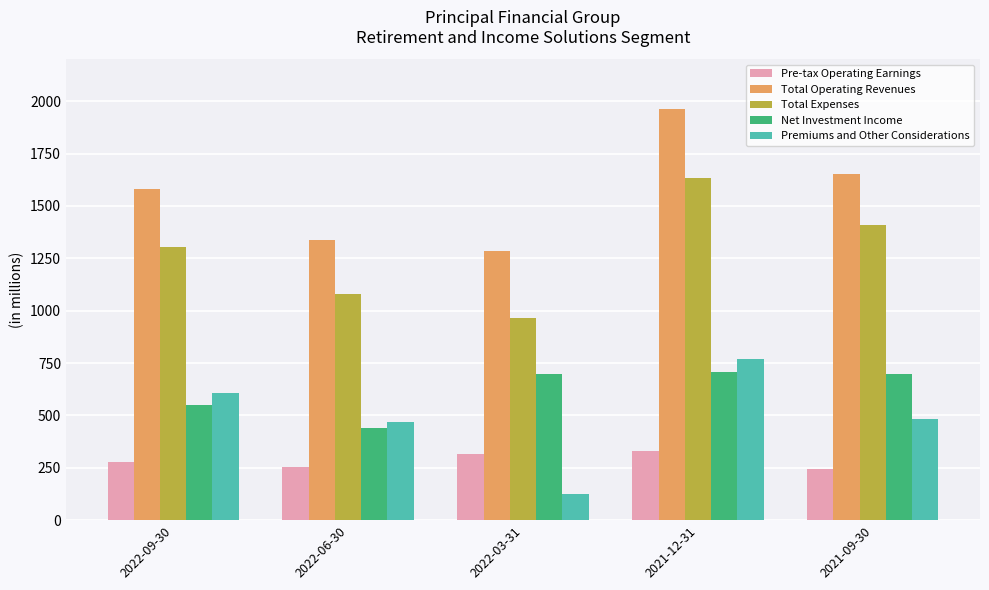

What is the minimum value for Pre-tax Operating Earnings?

243.2